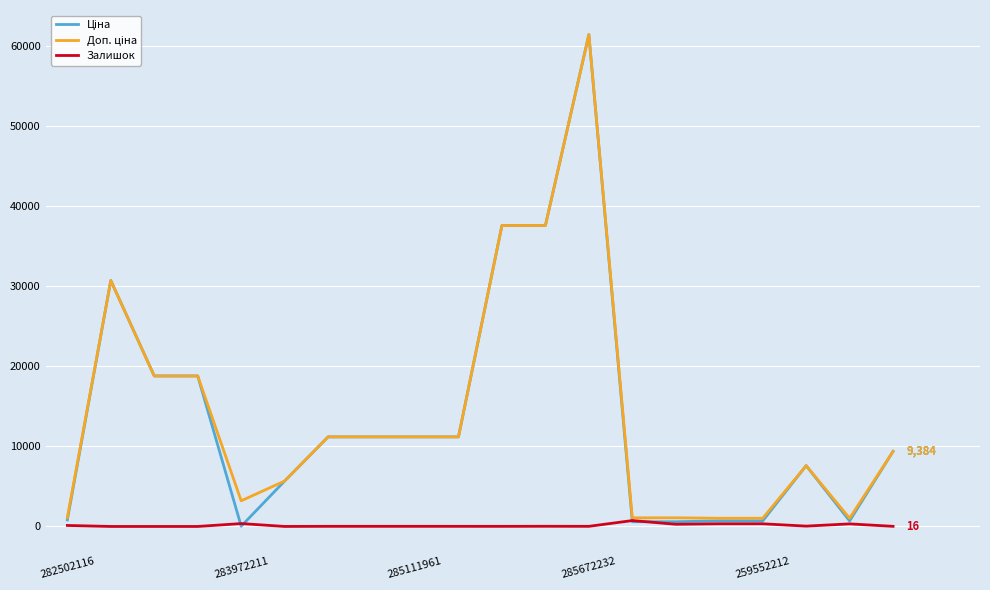

What is the maximum value shown in the chart?

61434.3